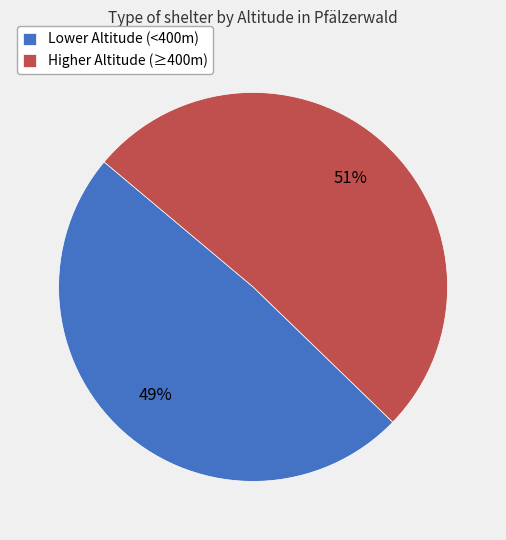

How many segments does this pie chart have?

2